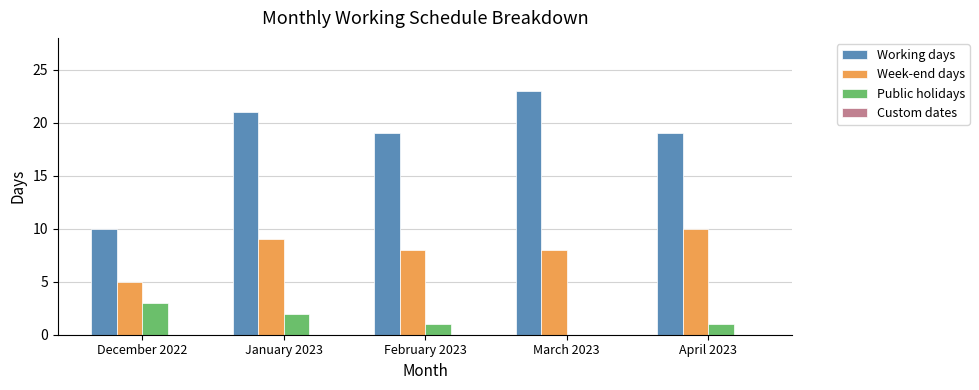

Reading left to right, extract all data points from this chart.

Working days: December 2022=10	January 2023=21	February 2023=19	March 2023=23	April 2023=19
Week-end days: December 2022=5	January 2023=9	February 2023=8	March 2023=8	April 2023=10
Public holidays: December 2022=3	January 2023=2	February 2023=1	March 2023=0	April 2023=1